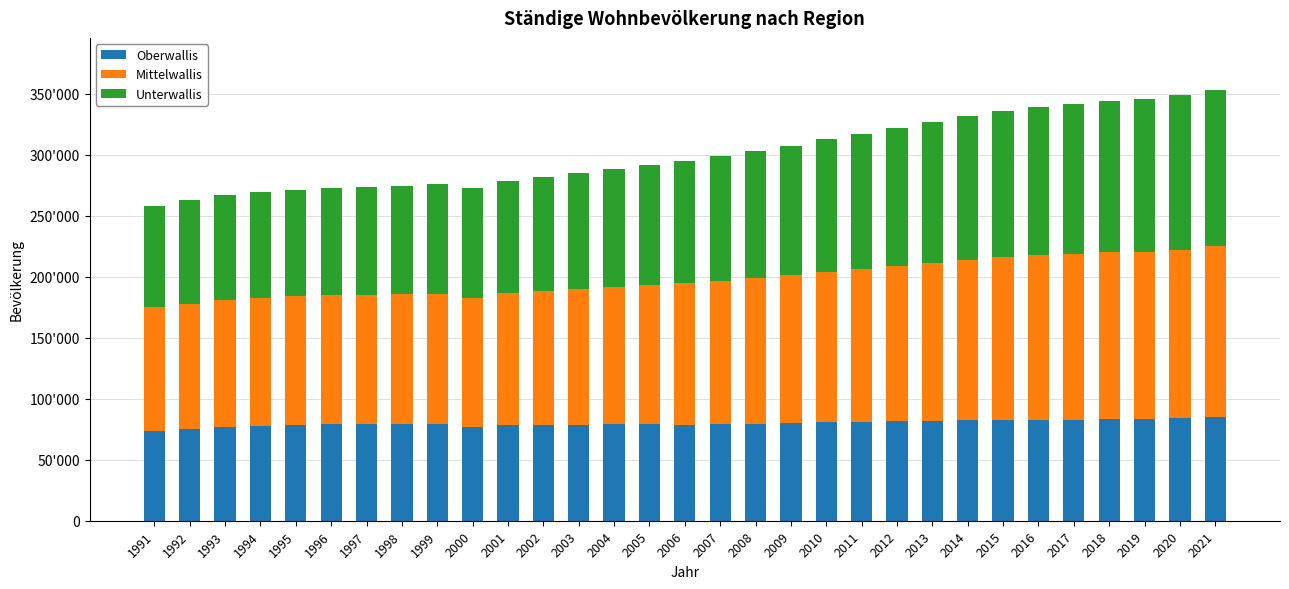

Does the chart contain stacked bars?

Yes